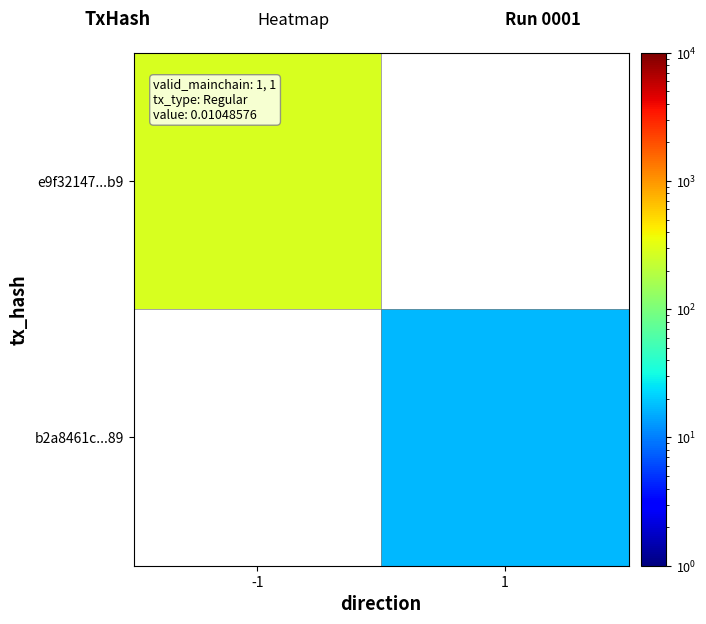

Is the value of b2a8461c...89 at 1 greater than the value of e9f32147...b9 at 1?

No